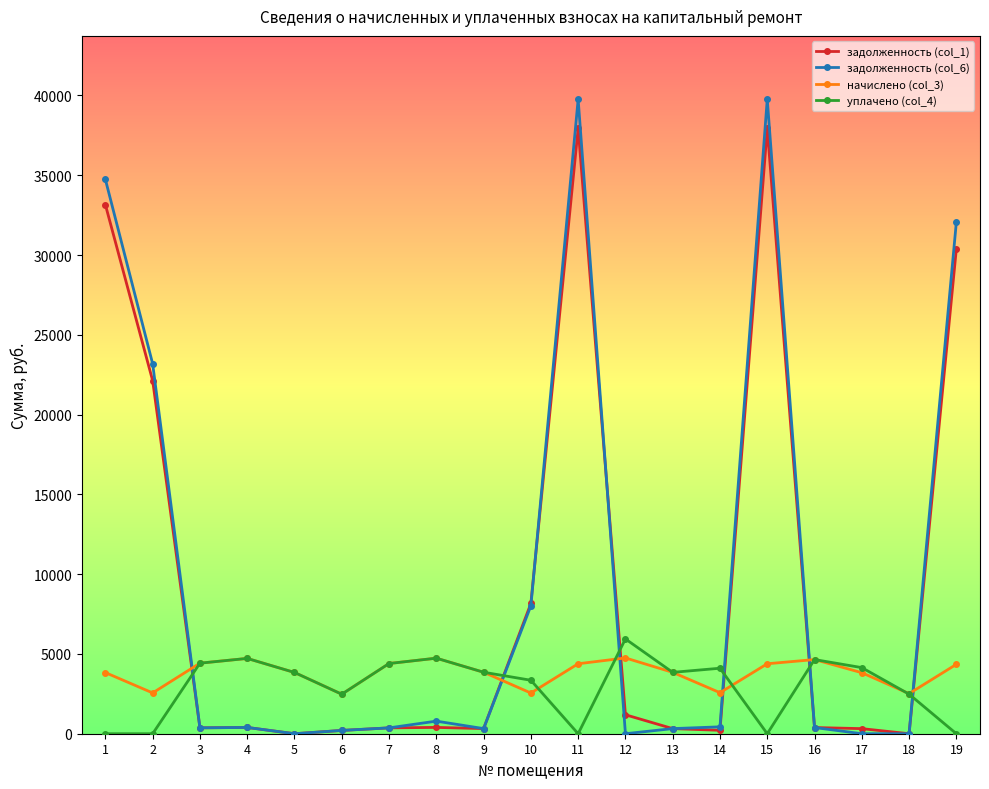

Where does the задолженность (col_6) series first go above 387?

1